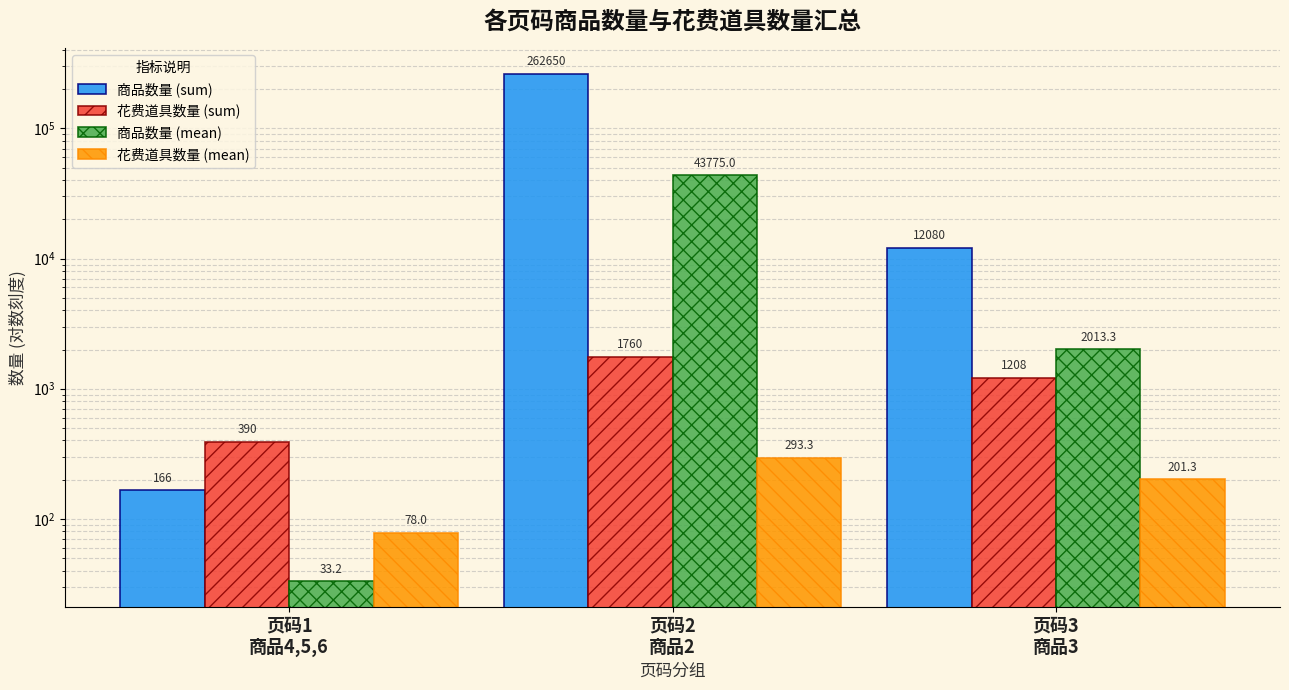

What is the difference between the highest and lowest values at 页码2
商品2?

262356.7